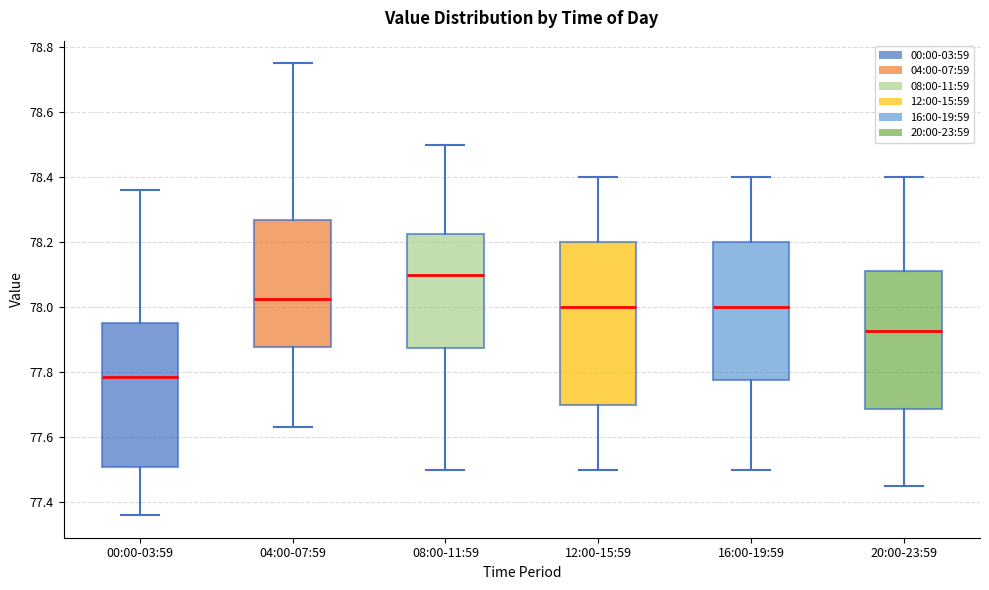

Comparing the boxes themselves (not the whiskers), which one is the tallest?

12:00-15:59